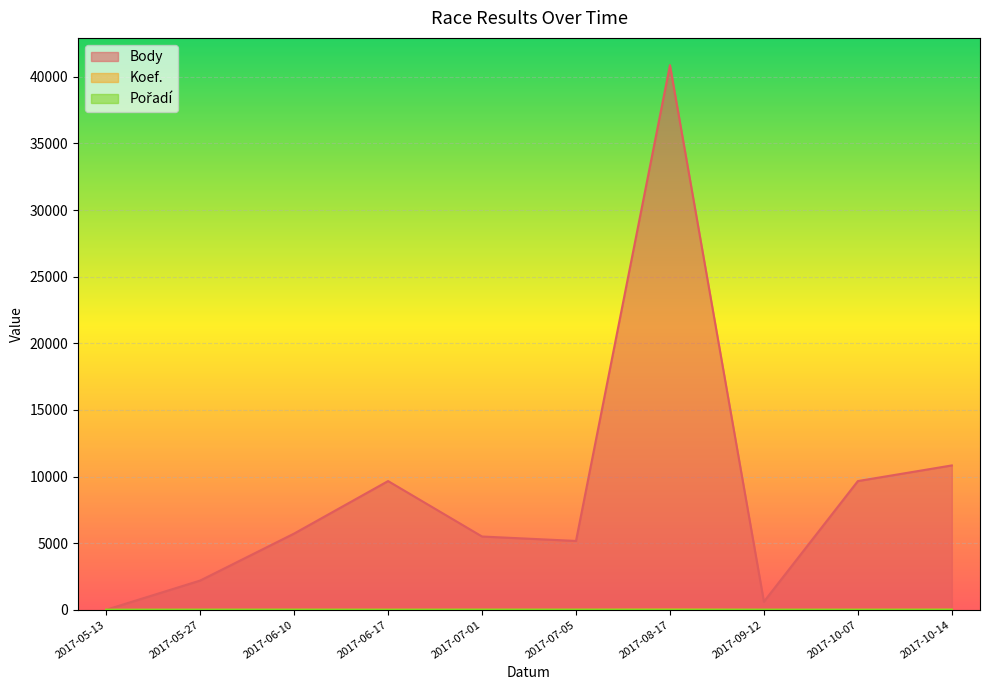

At 2017-09-12, list the series in order from smallest to largest.

Koef., Pořadí, Body